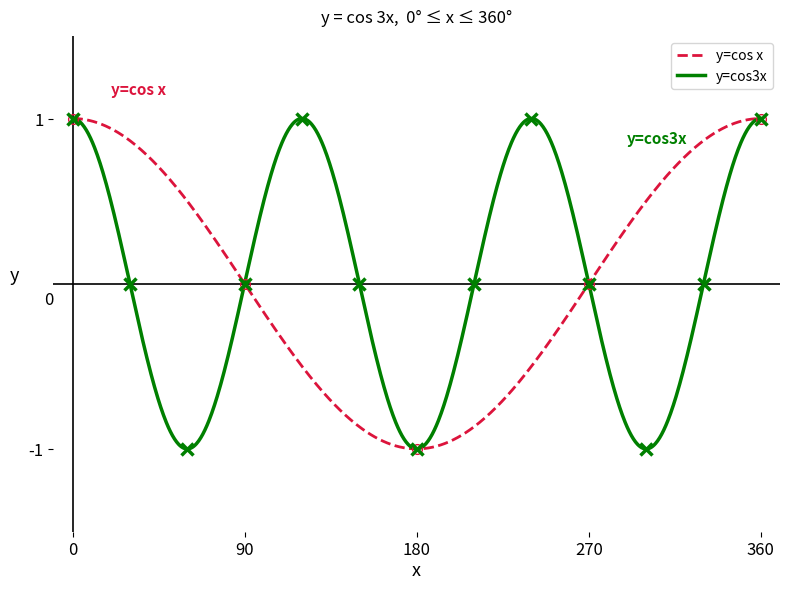

How many values exceed 0?

3